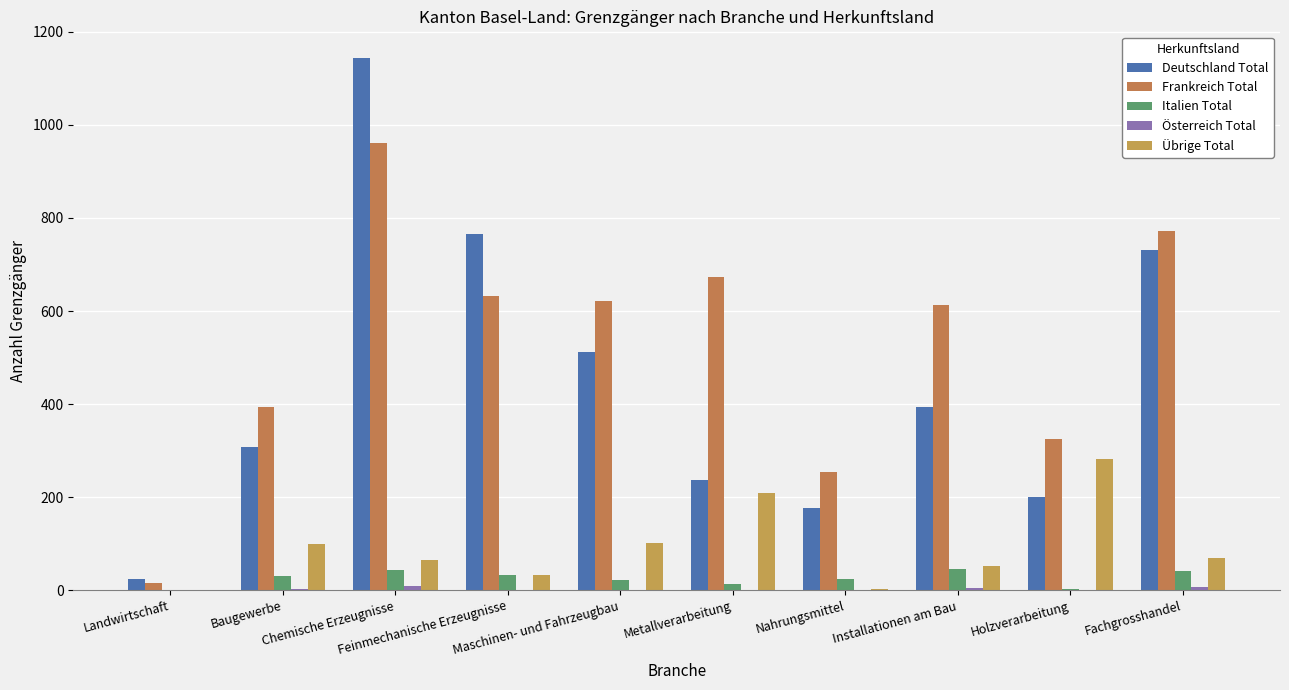

What is the label of the 10th bar from the right?

Landwirtschaft